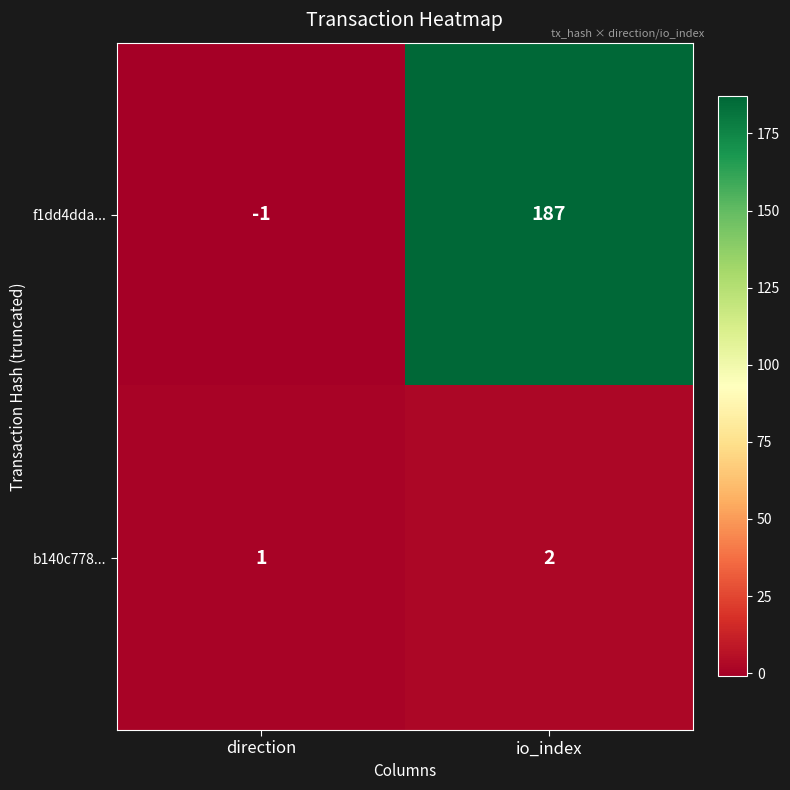

What is the maximum value for f1dd4dda...?

187